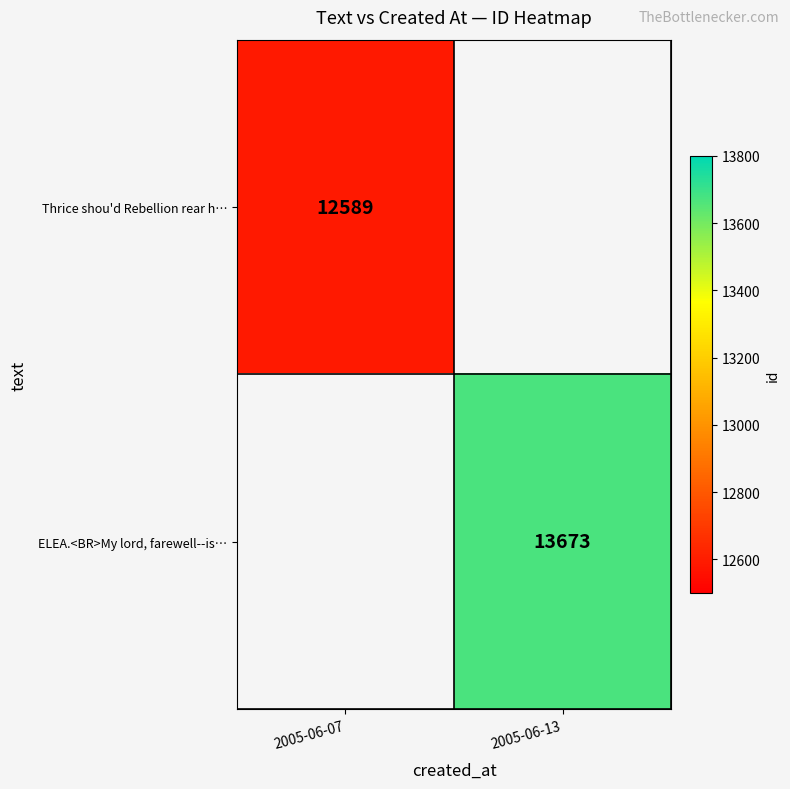

The value of ELEA.<BR>My lord, farewell--is… at 2005-06-13 is 20431. True or false?

False